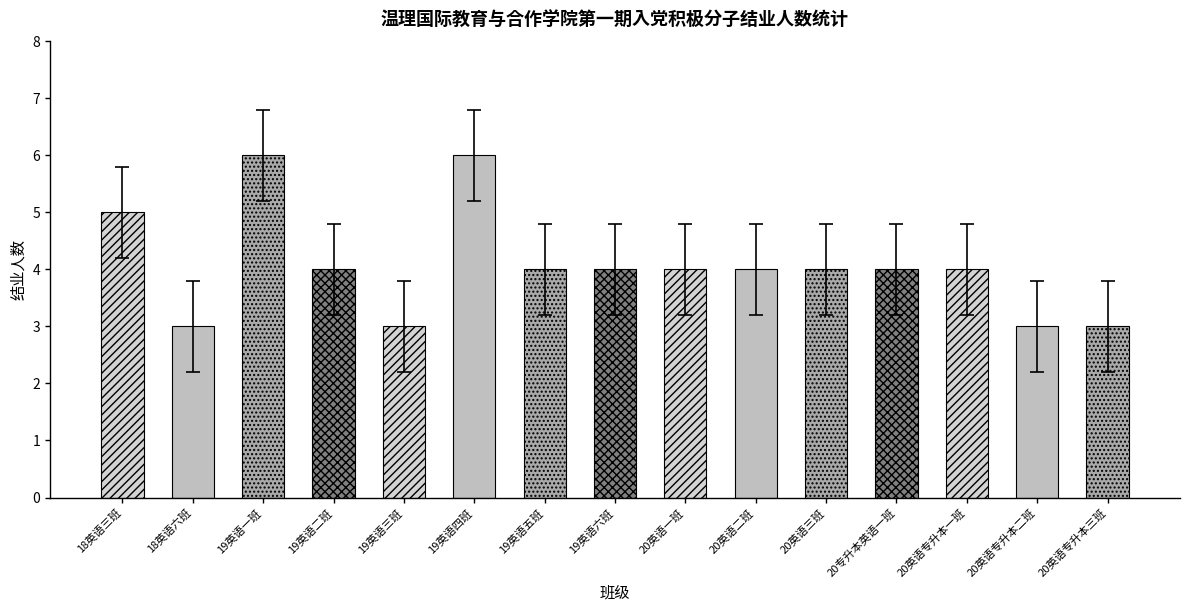

Where does the data first go above 4?

18英语三班